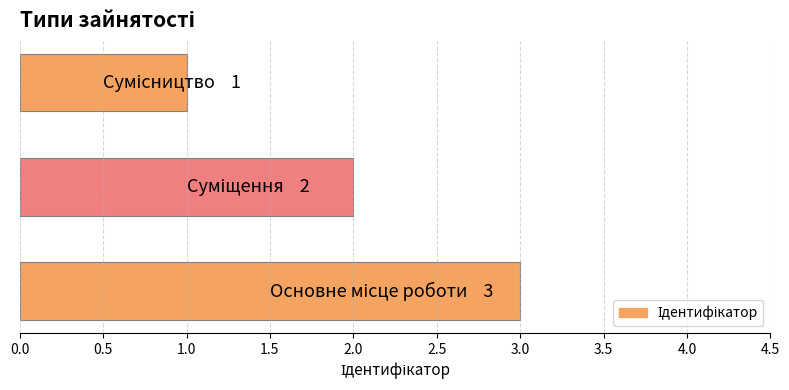

What is the sum of all values?

6